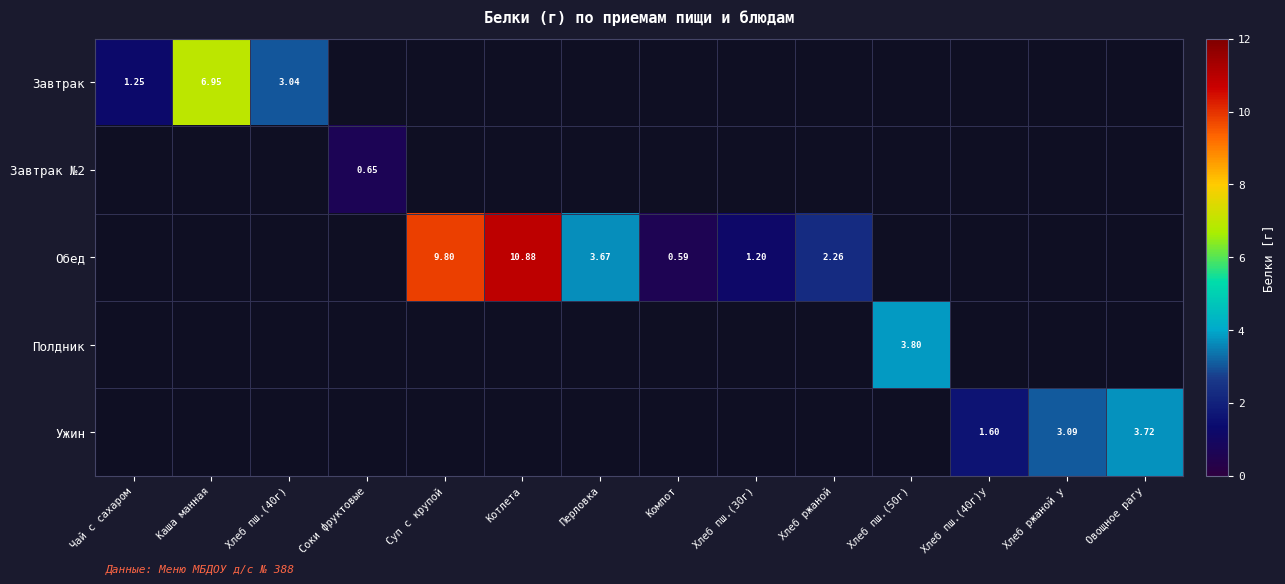

The Полдник series shows -1.4 at Овощное рагу. True or false?

False